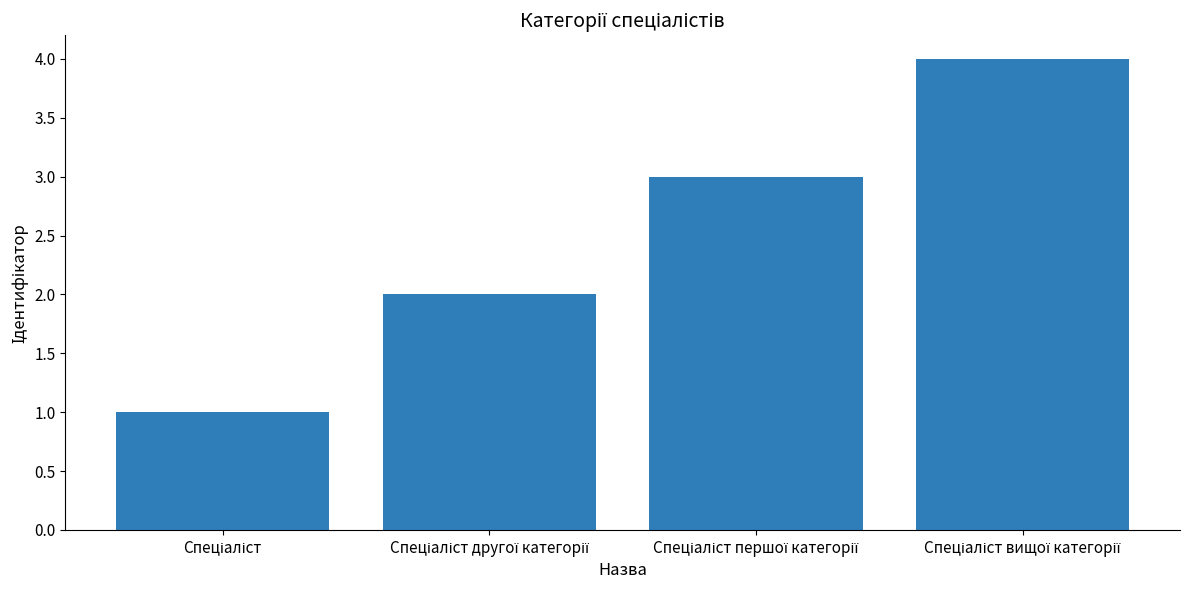

What is the difference between the maximum and minimum values?

3